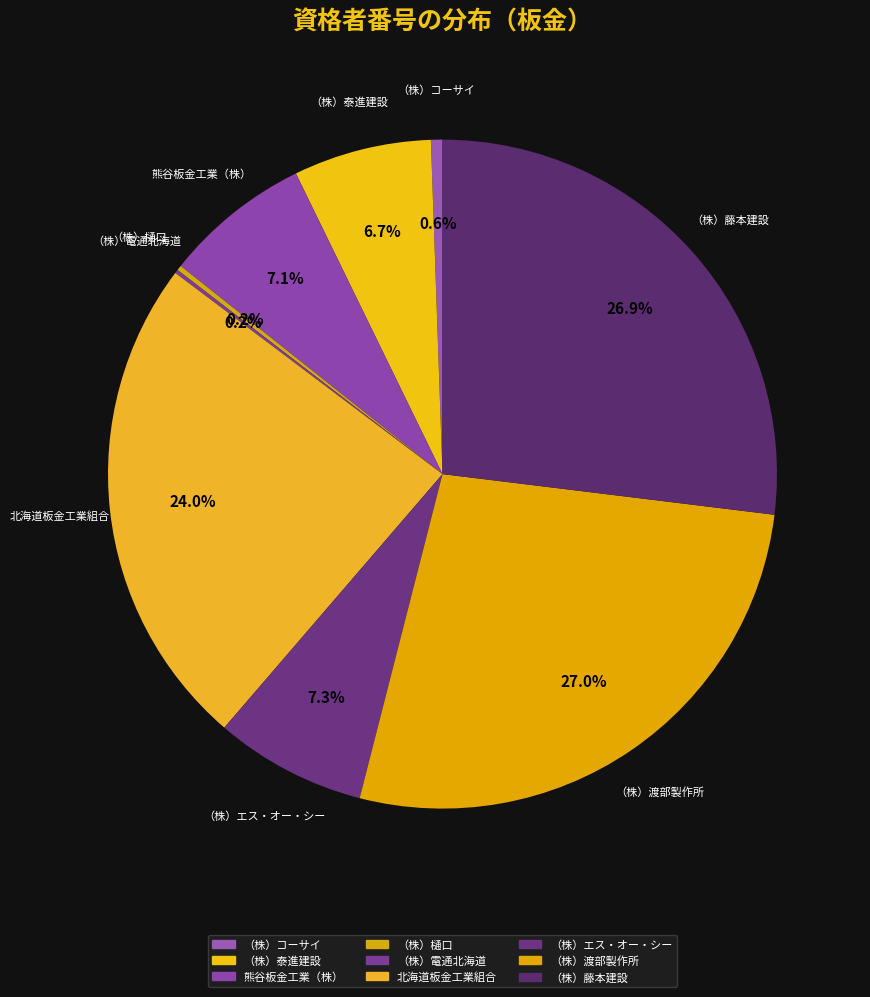

Is there a majority slice in this chart?

No